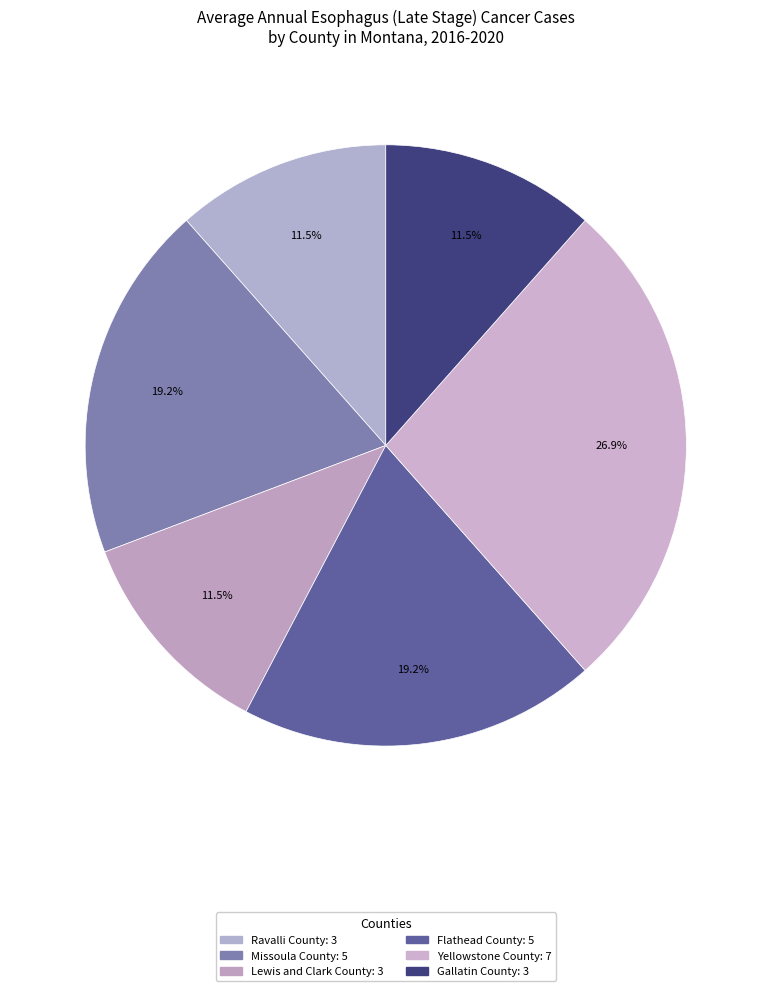

Does Flathead County represent more than half of the total?

No